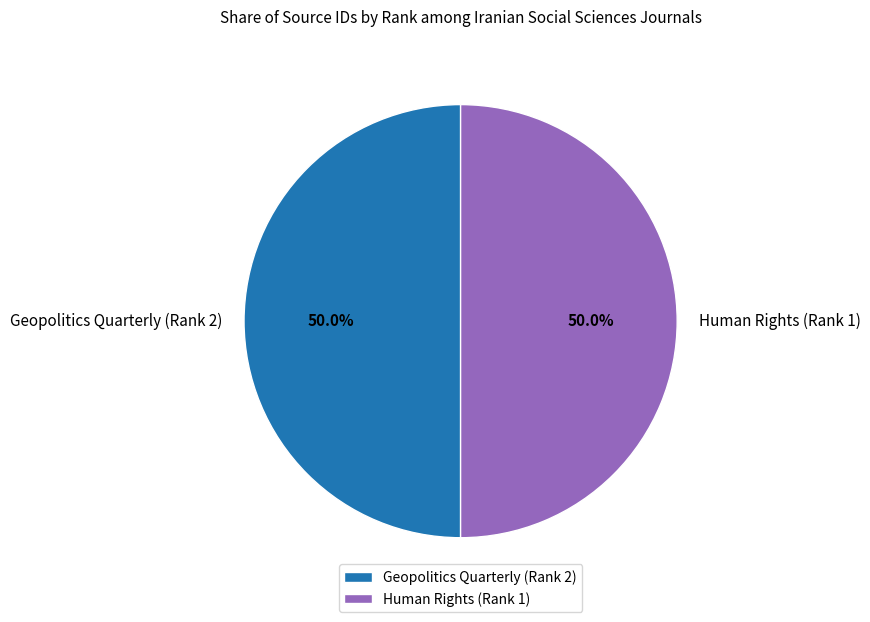

What percentage is the Human Rights (Rank 1) slice, to the nearest percent?

50%